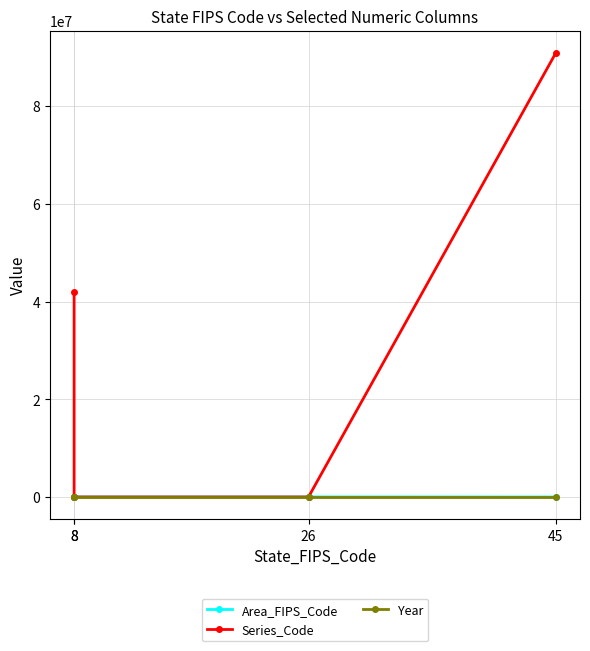

At which category is the sum across all series the highest?

45